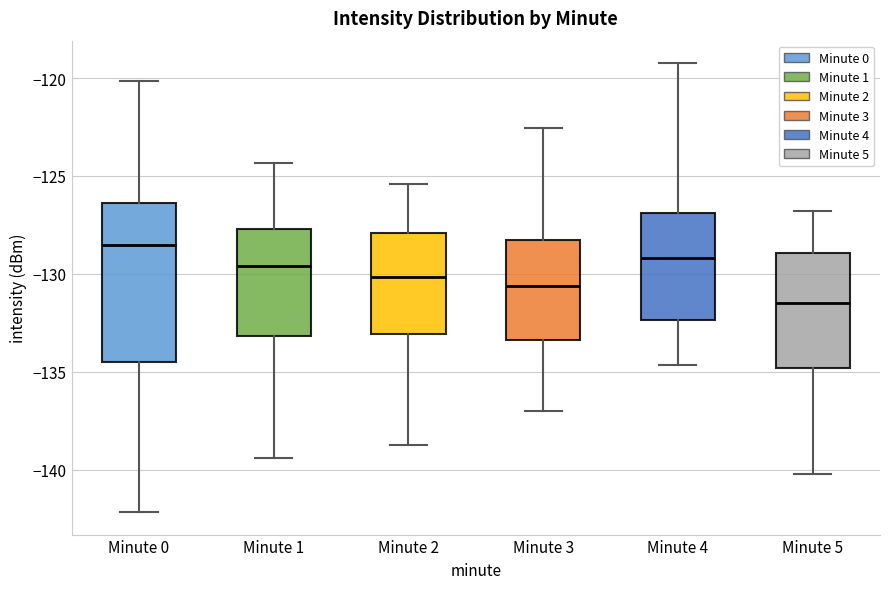

Which box has the lowest median line?

Minute 5